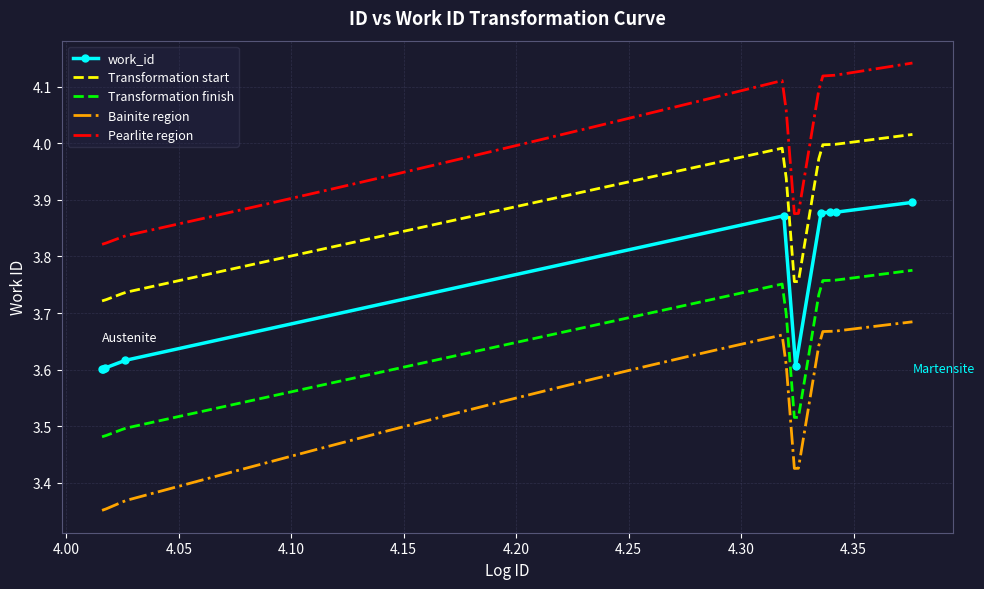

What is the change in value from 10385 to 20845?

+0.3